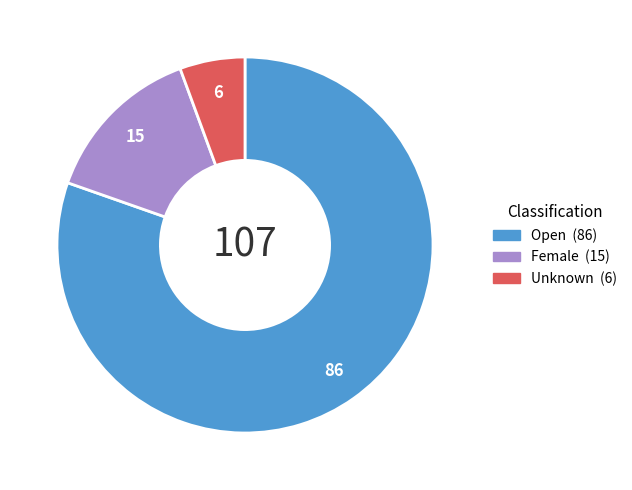

Is it true that Unknown is 1% of the pie?

False